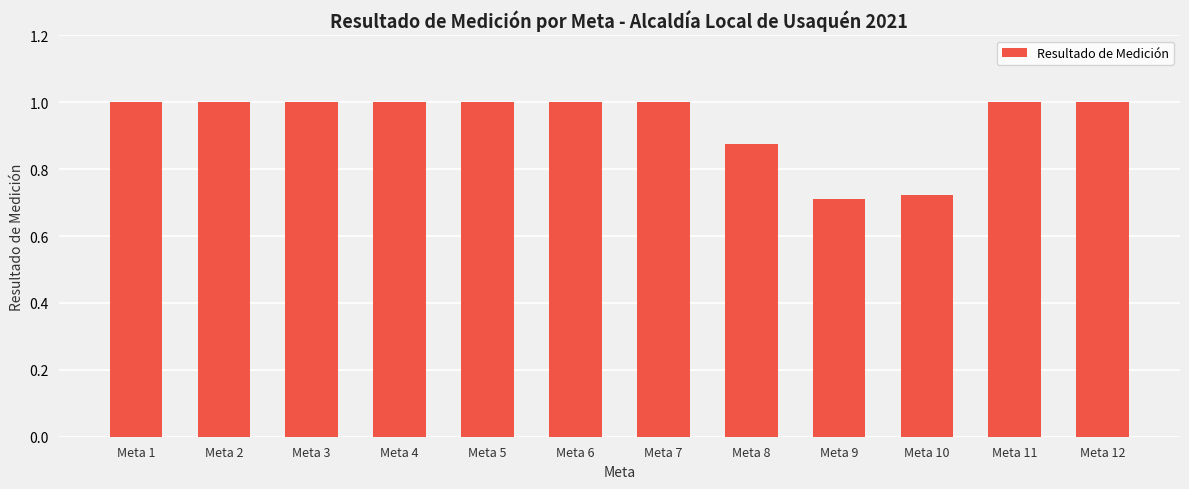

How many values are between 1 and 2?

9